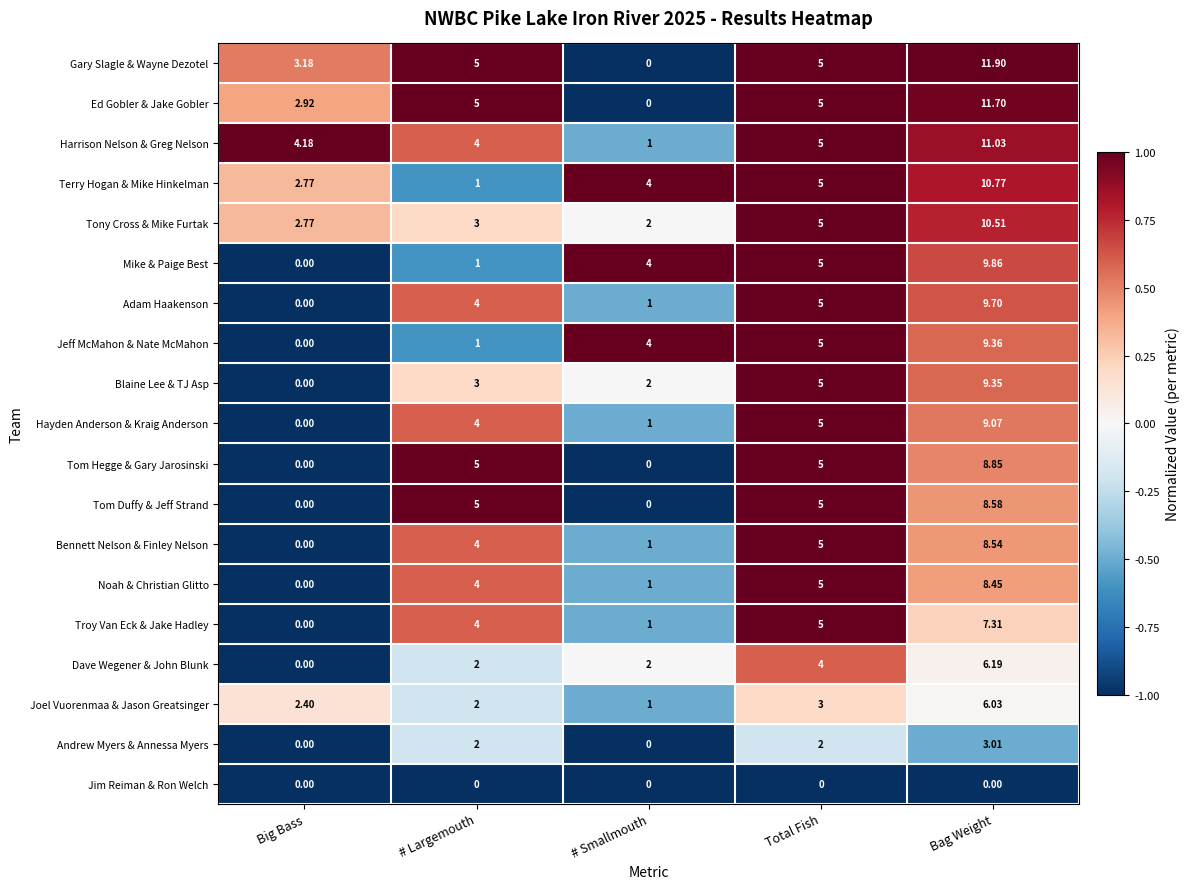

List the series in order of their peak value, highest first.

Gary Slagle & Wayne Dezotel, Ed Gobler & Jake Gobler, Harrison Nelson & Greg Nelson, Terry Hogan & Mike Hinkelman, Tony Cross & Mike Furtak, Mike & Paige Best, Adam Haakenson, Jeff McMahon & Nate McMahon, Blaine Lee & TJ Asp, Hayden Anderson & Kraig Anderson, Tom Hegge & Gary Jarosinski, Tom Duffy & Jeff Strand, Bennett Nelson & Finley Nelson, Noah & Christian Glitto, Troy Van Eck & Jake Hadley, Dave Wegener & John Blunk, Joel Vuorenmaa & Jason Greatsinger, Andrew Myers & Annessa Myers, Jim Reiman & Ron Welch